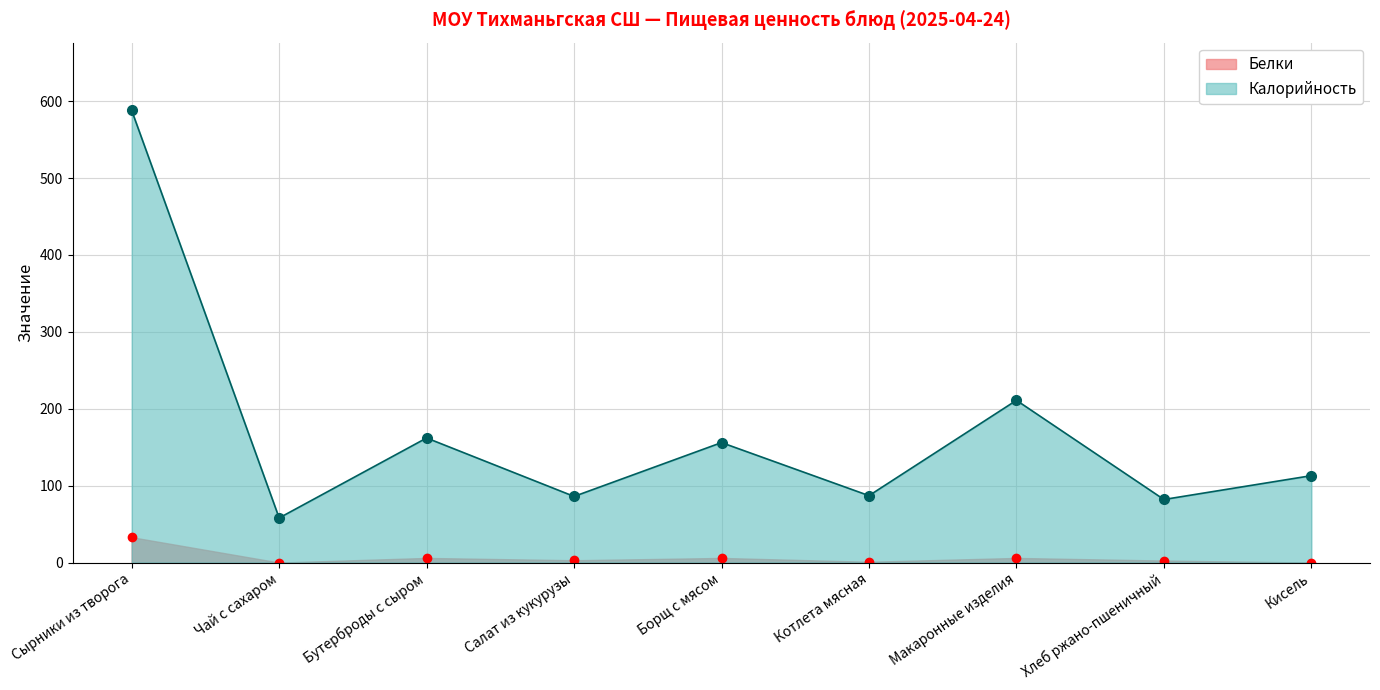

Rank the categories by Белки value from highest to lowest.

Сырники из творога, Бутерброды с сыром, Борщ с мясом, Макаронные изделия, Салат из кукурузы, Хлеб ржано-пшеничный, Котлета мясная, Чай с сахаром, Кисель